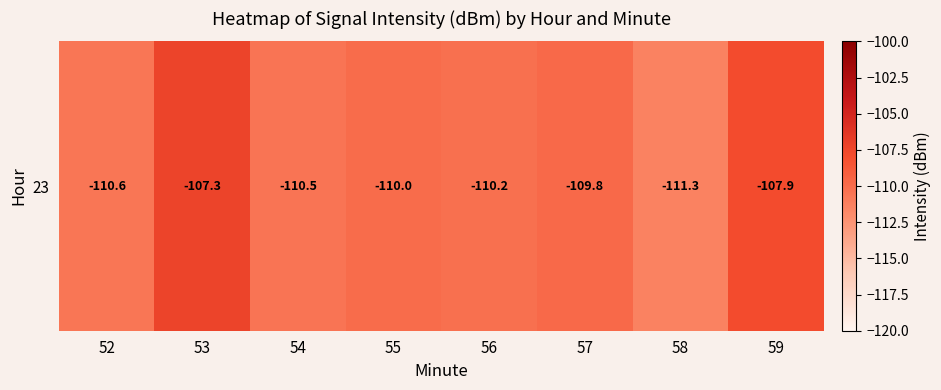

What is the difference between the values at 53 and 56?

2.9